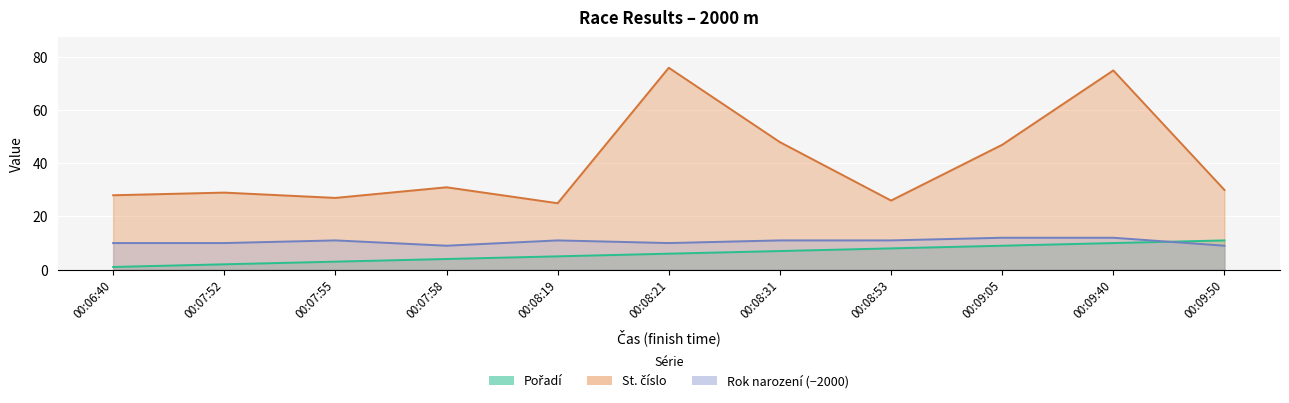

Is it true that Rok narození equals 9 at 00:07:58?

True